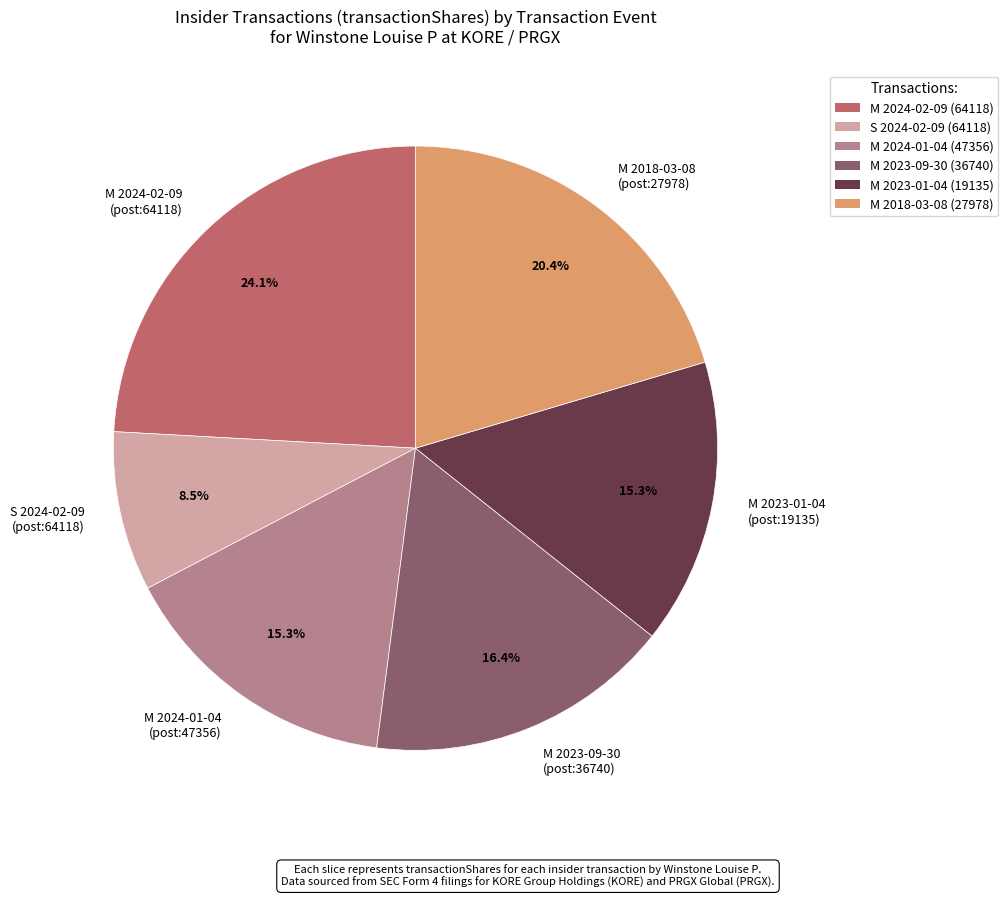

Combined, do M 2023-01-04 (post:19135) and M 2018-03-08 (post:27978) account for over 50%?

No